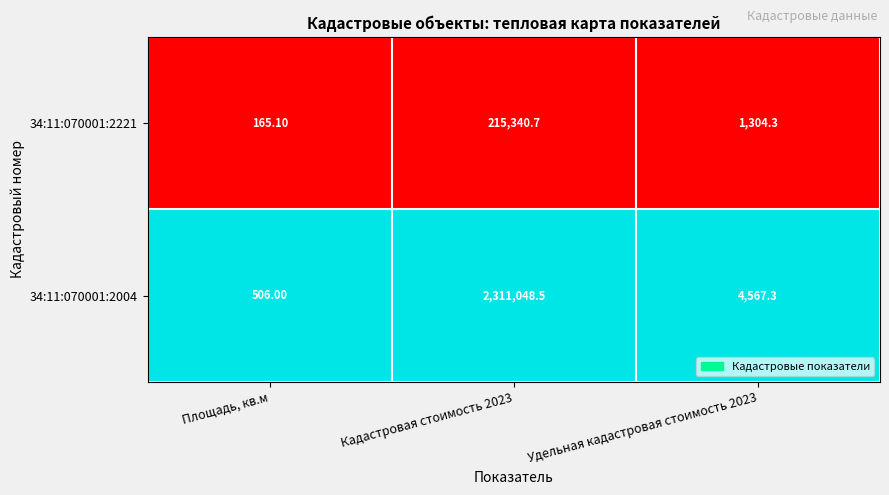

At which category does the chart reach its minimum across all series?

Площадь, кв.м